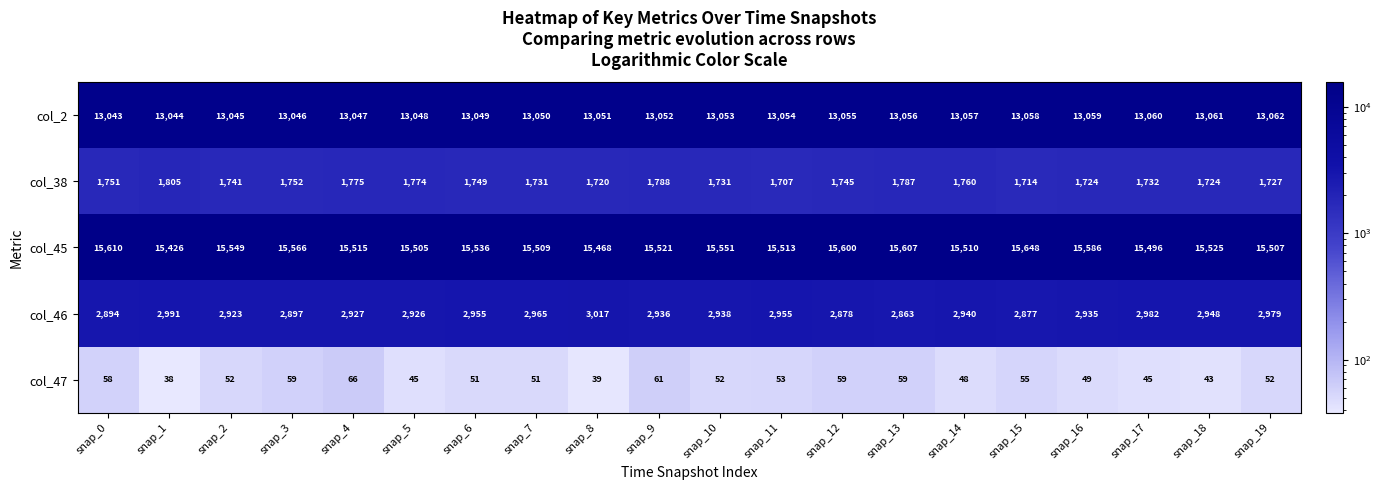

What is the difference between the col_46 values at snap_18 and snap_15?

71